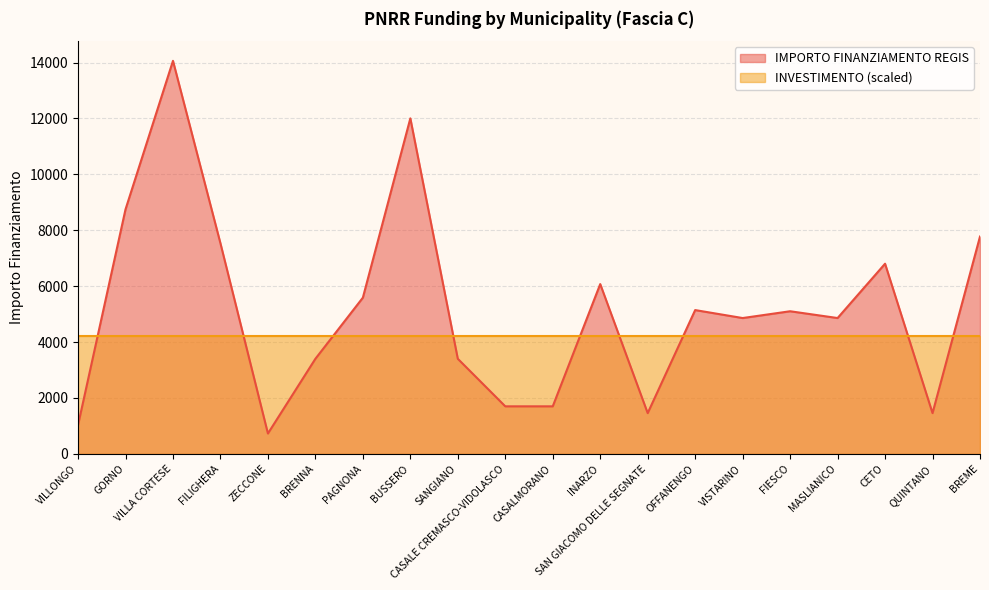

How many distinct data groups are displayed?

2